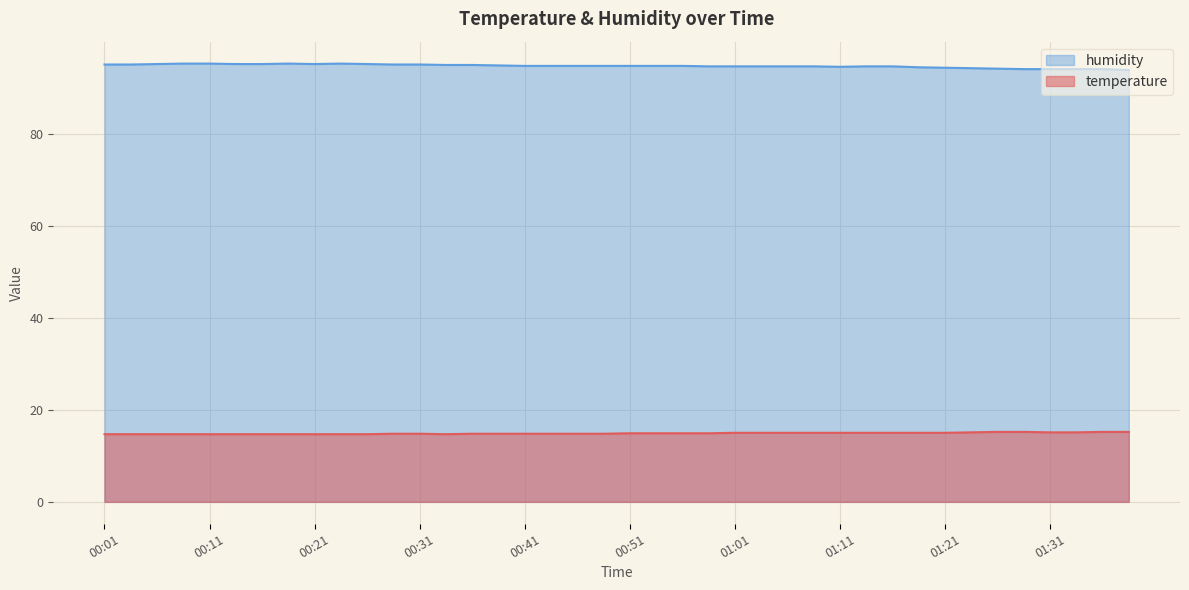

What value does the temperature series have at 01:31?

15.1